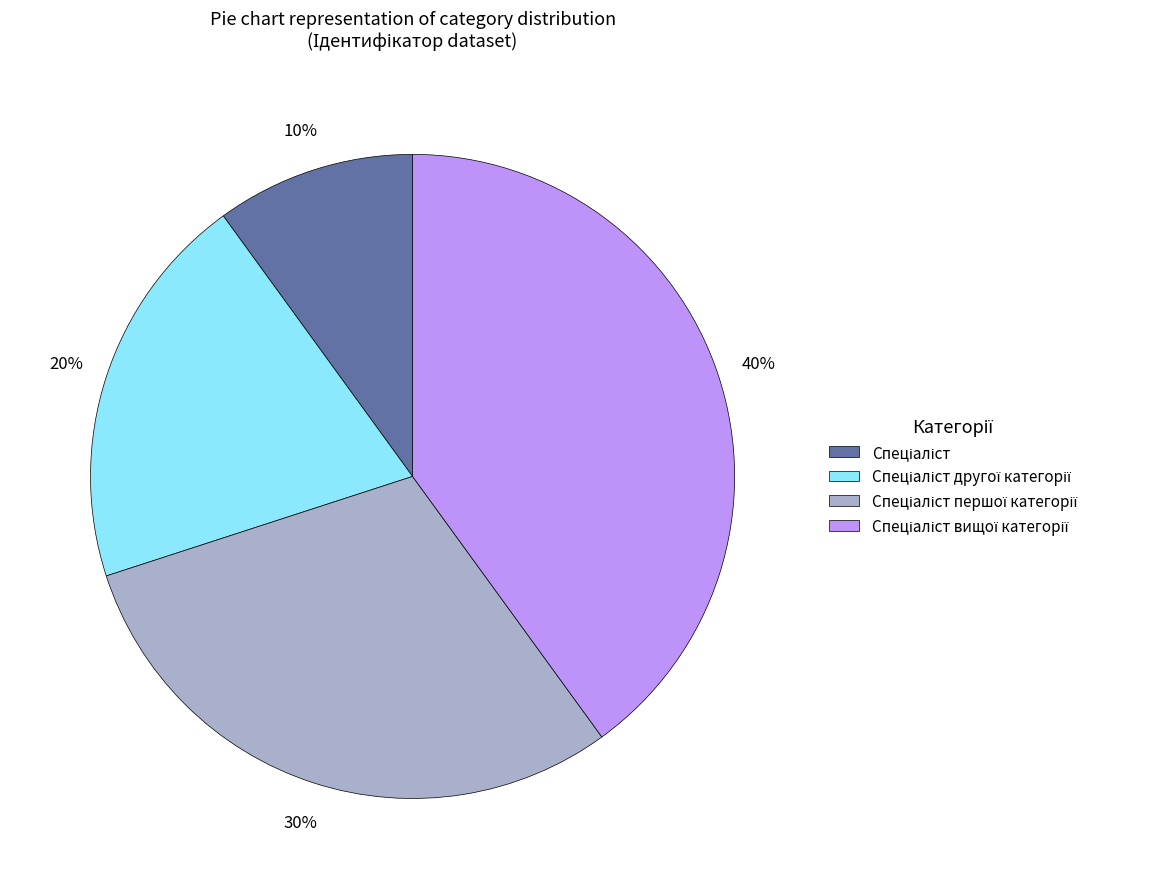

Is there any slice that represents more than half of the pie?

No